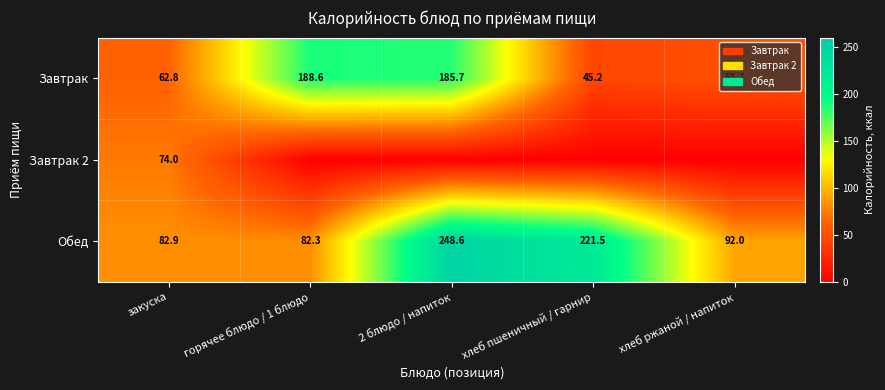

Where is Обед nearest to the value 165?

хлеб пшеничный / гарнир